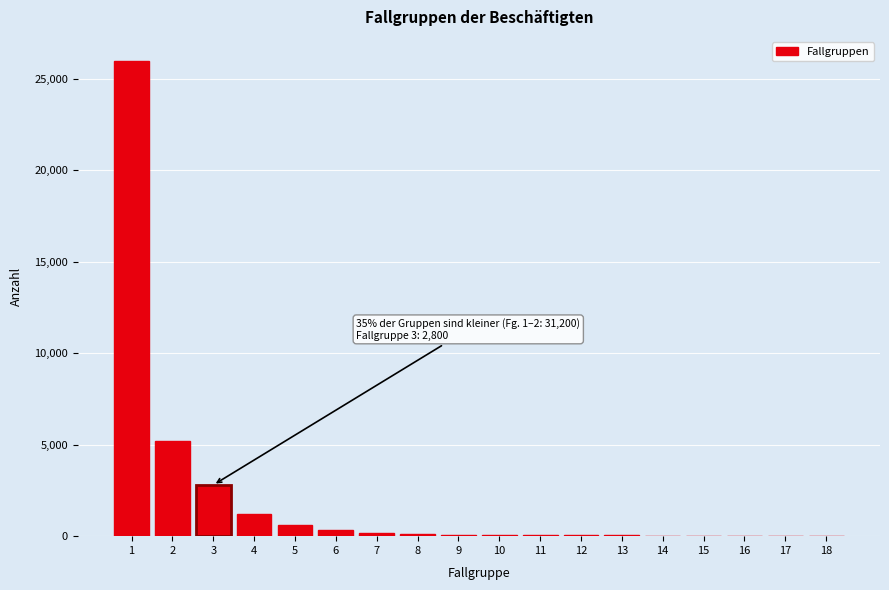

What is the maximum value shown in the chart?

26000